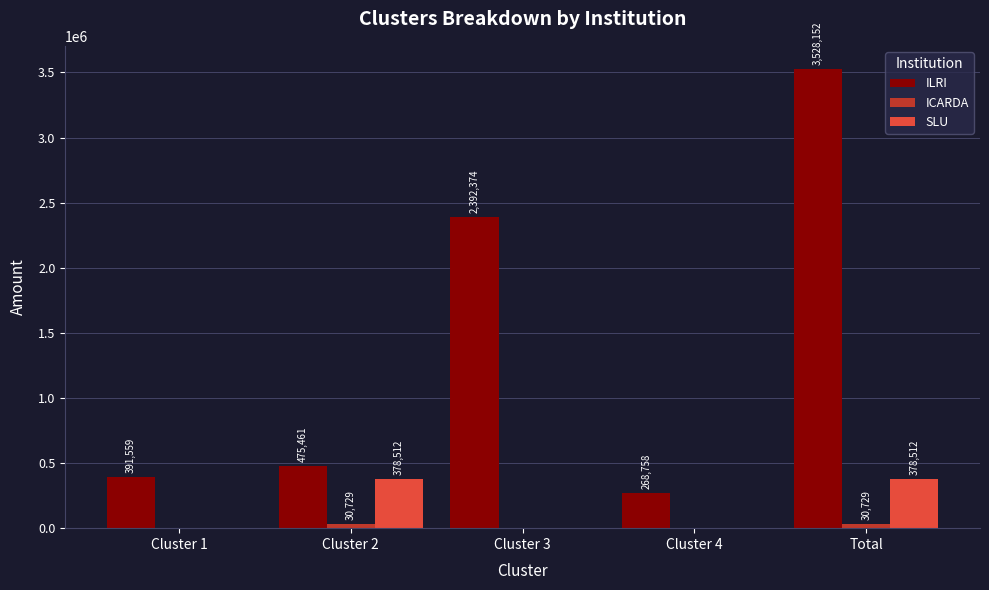

True or false: ILRI has a value of 419772.7 at Cluster 4.

False